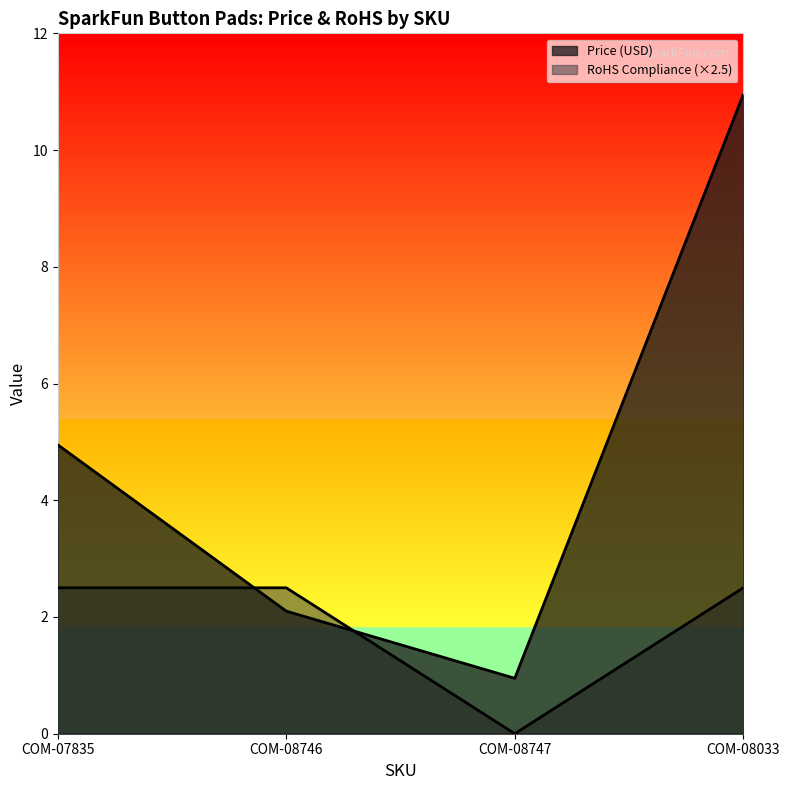

Which label corresponds to the largest value in the chart?

COM-08033